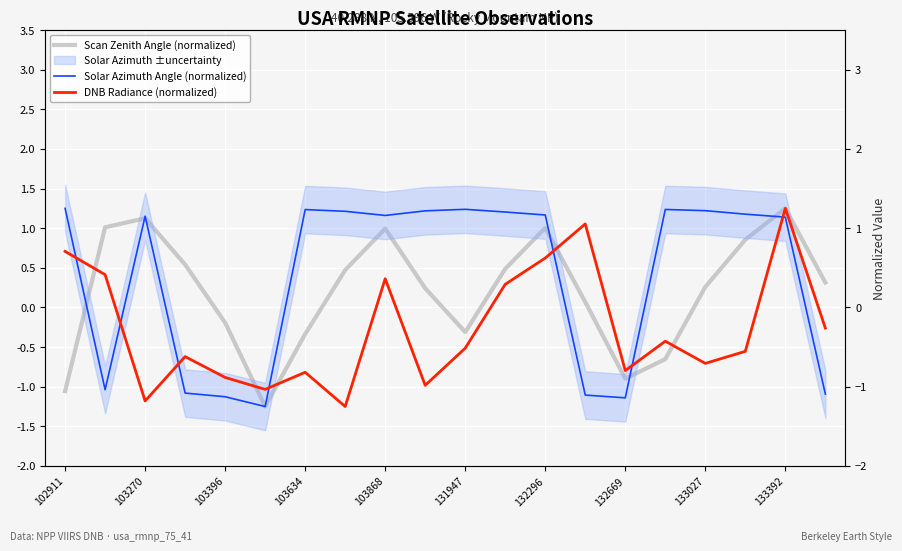

Reading left to right, transcribe all the data shown in this chart.

Scan Zenith Angle (normalized): -1.1	1.0	1.1	0.5	-0.2	-1.2	-0.3	0.5	1.0	0.2	-0.3	0.5	1.0	0.1	-0.9	-0.7	0.3	0.9	1.2	0.3
Solar Azimuth Angle (normalized): 1.2	-1.0	1.2	-1.1	-1.1	-1.2	1.2	1.2	1.2	1.2	1.2	1.2	1.2	-1.1	-1.1	1.2	1.2	1.2	1.1	-1.1
DNB Radiance (normalized): 0.7	0.4	-1.2	-0.6	-0.9	-1.0	-0.8	-1.2	0.4	-1.0	-0.5	0.3	0.6	1.1	-0.8	-0.4	-0.7	-0.6	1.2	-0.3